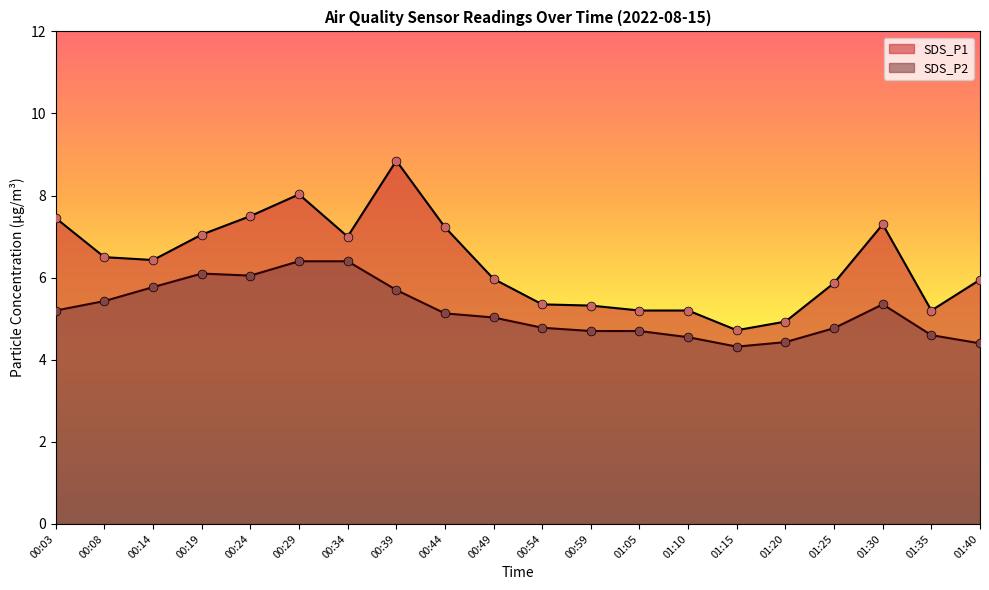

What is the total value across all series at 01:20?

9.4